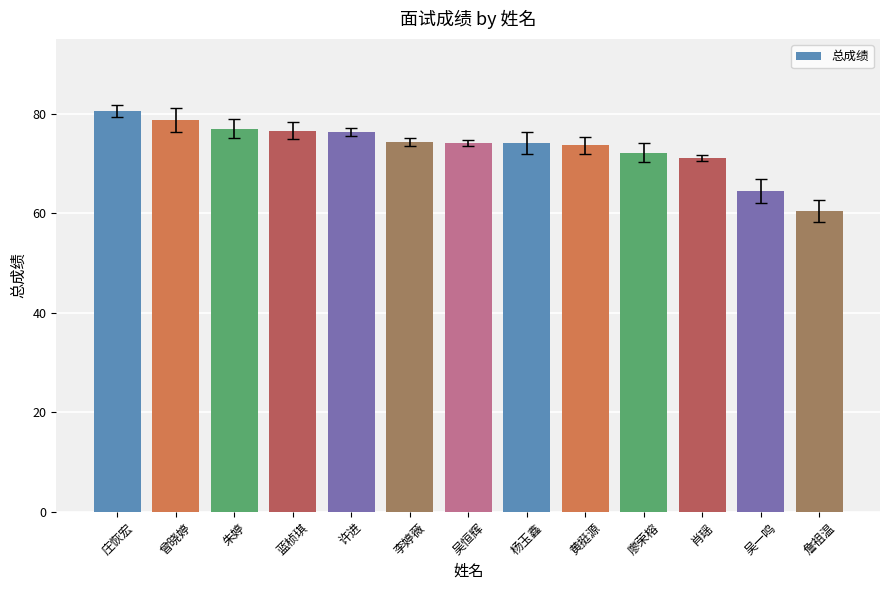

Does the chart contain stacked bars?

No